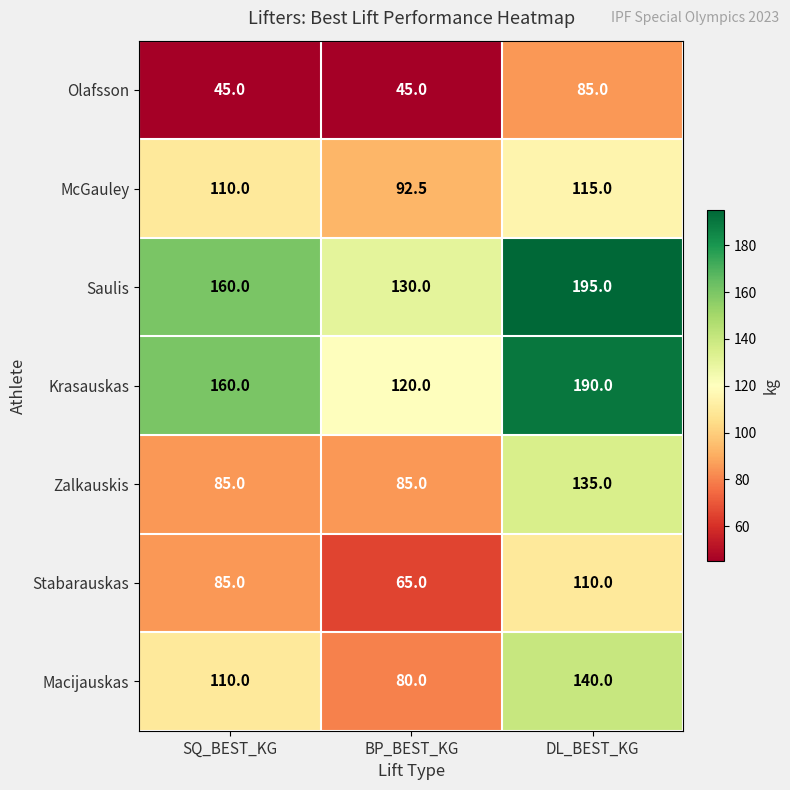

What is the difference between the highest and lowest values at DL_BEST_KG?

110.0